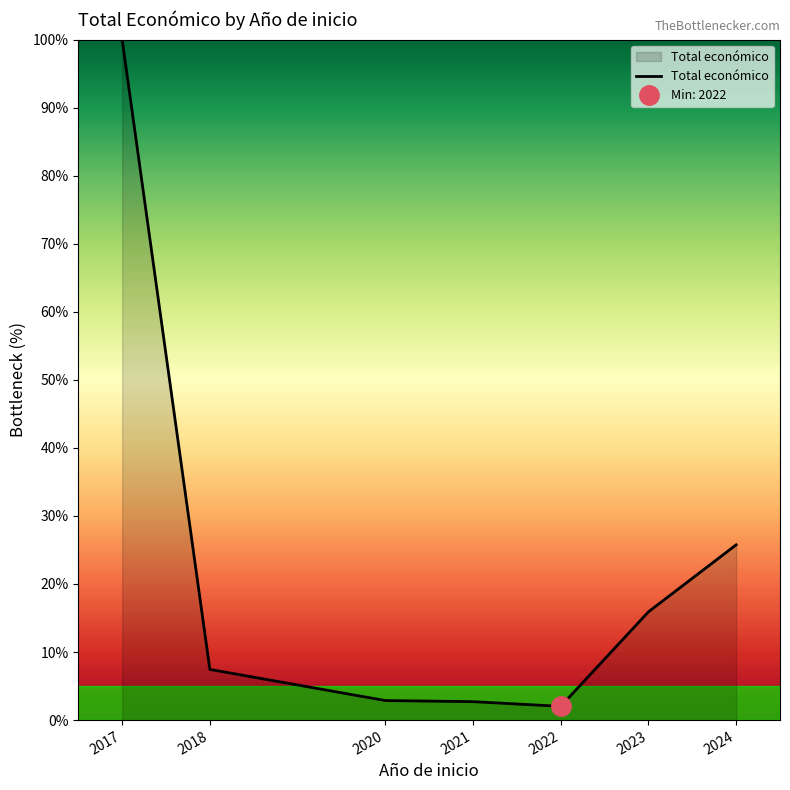

Reading right to left, what are all the values shown in this chart?

25.8	15.9	2.0	2.7	2.9	7.4	100.0